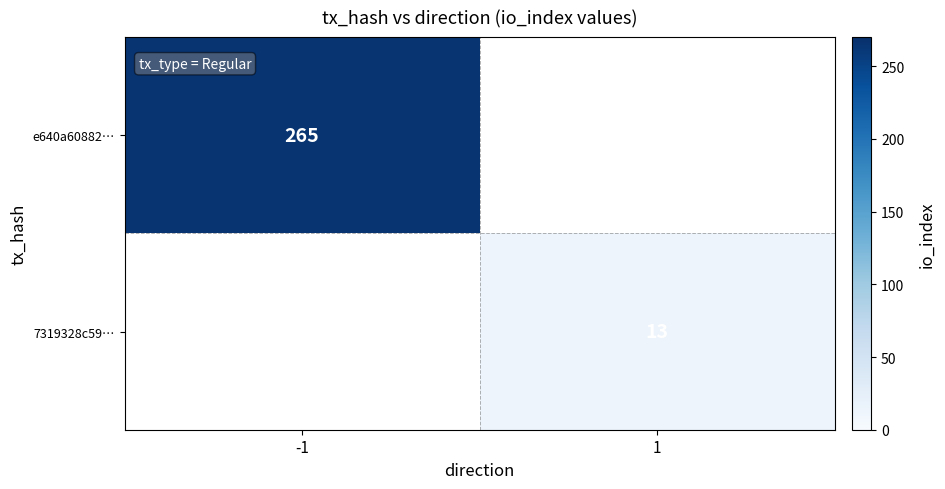

Between 1 and -1, which is larger?

-1